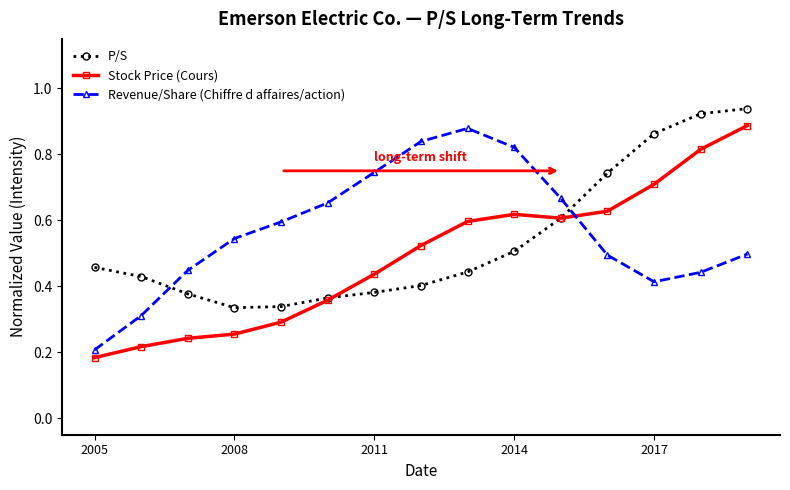

What are all the series names shown in the legend?

P/S, Stock Price (Cours), Revenue/Share (Chiffre d affaires/action)